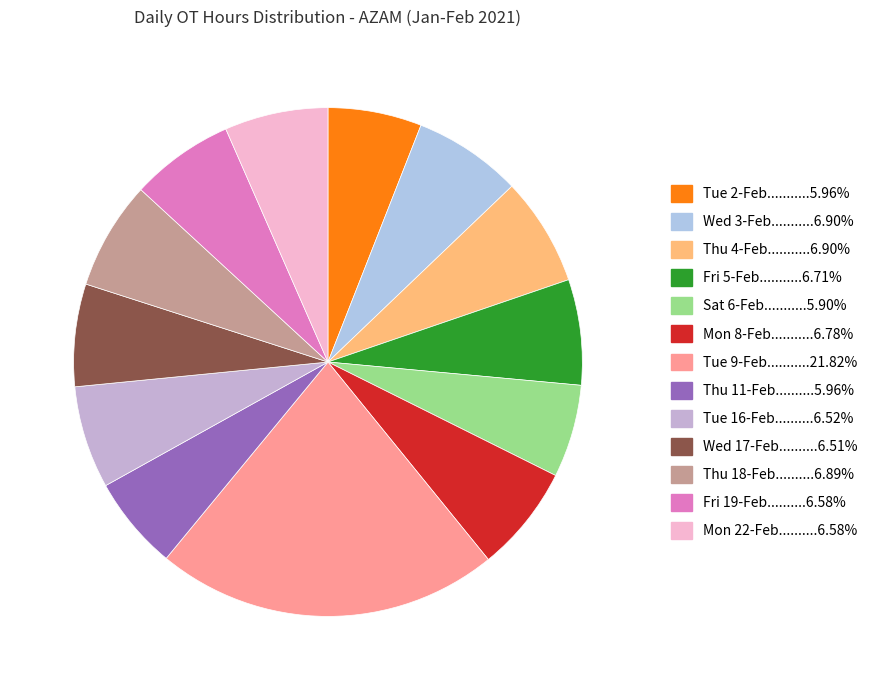

Count the number of slices in the pie.

13